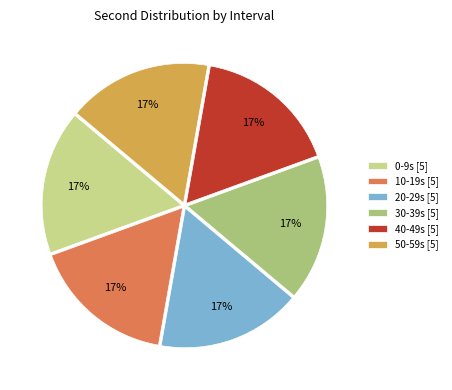

True or false: 0-9s [5] accounts for 30% of the total.

False